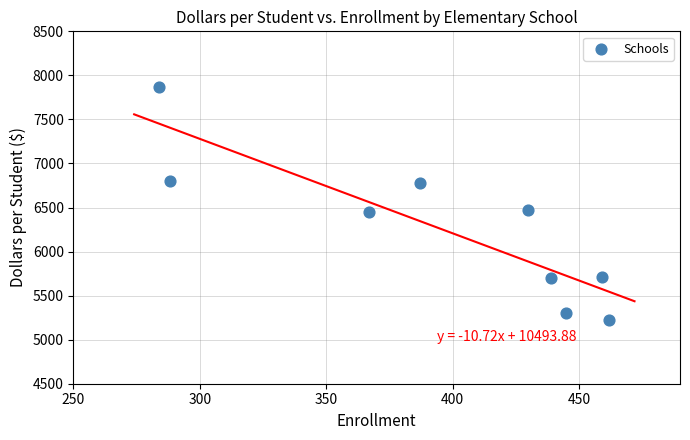

What is the average Y value?

6254.2